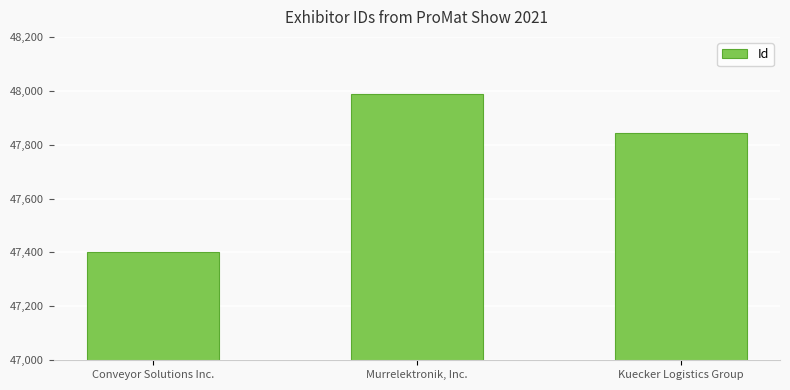

Is it true that the value at Conveyor Solutions Inc. is 61799?

False